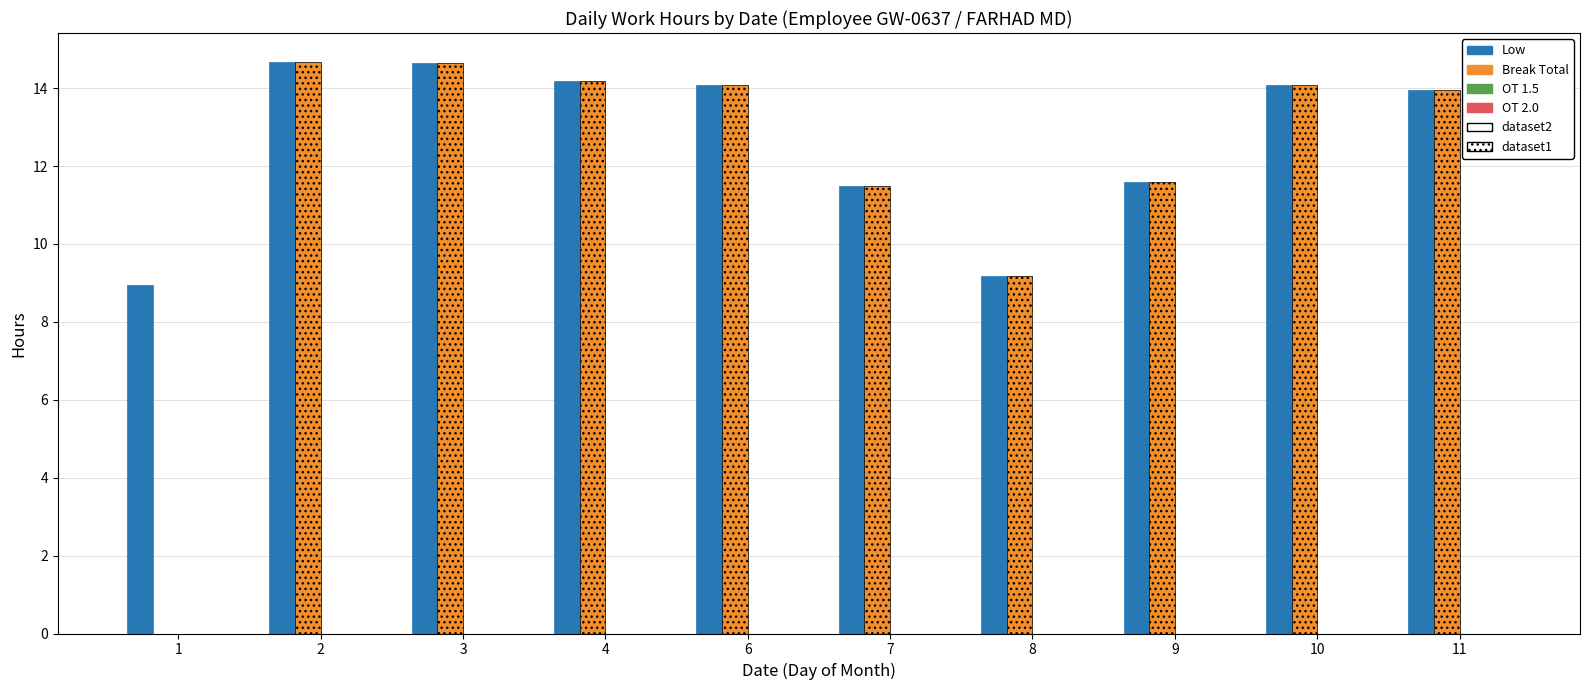

What is the total value across all series at 9?

23.2